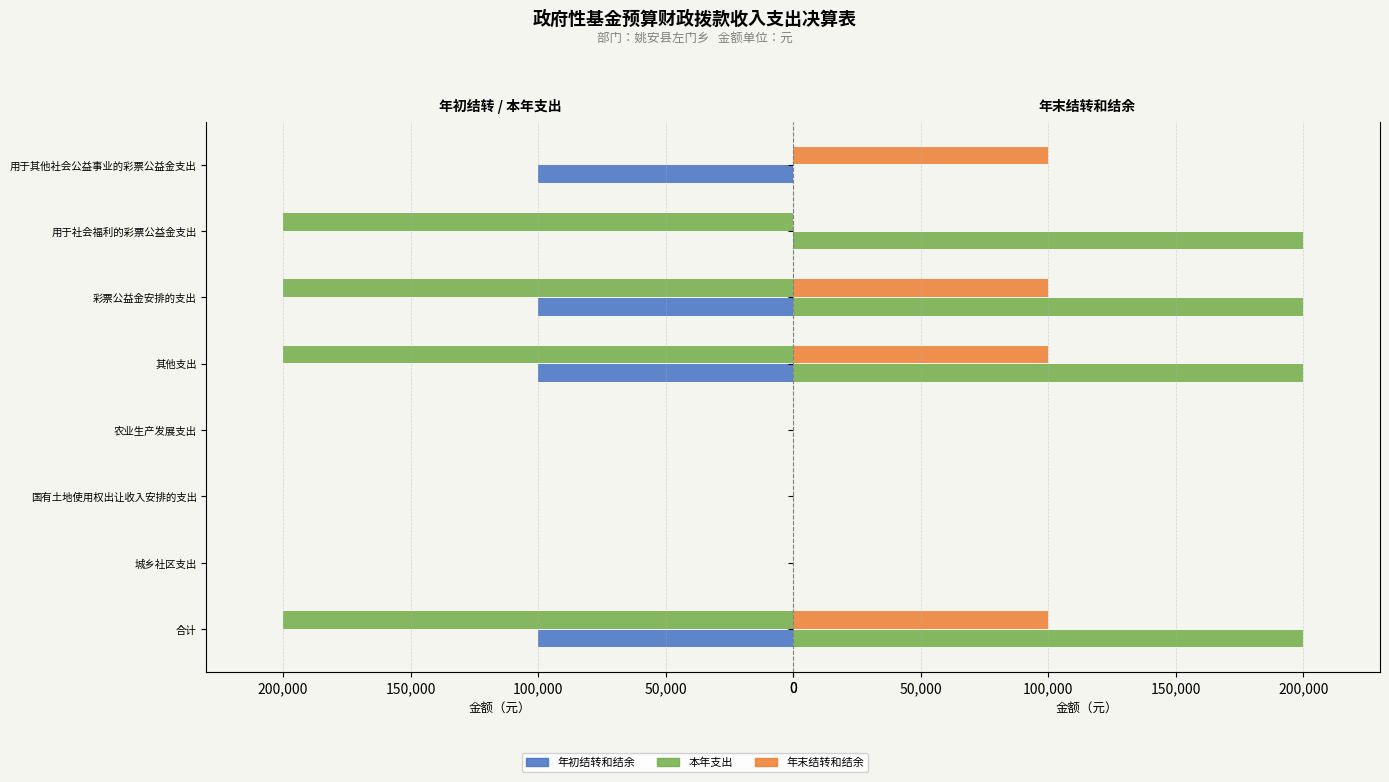

The value of 本年支出 at 城乡社区支出 is 0. True or false?

True